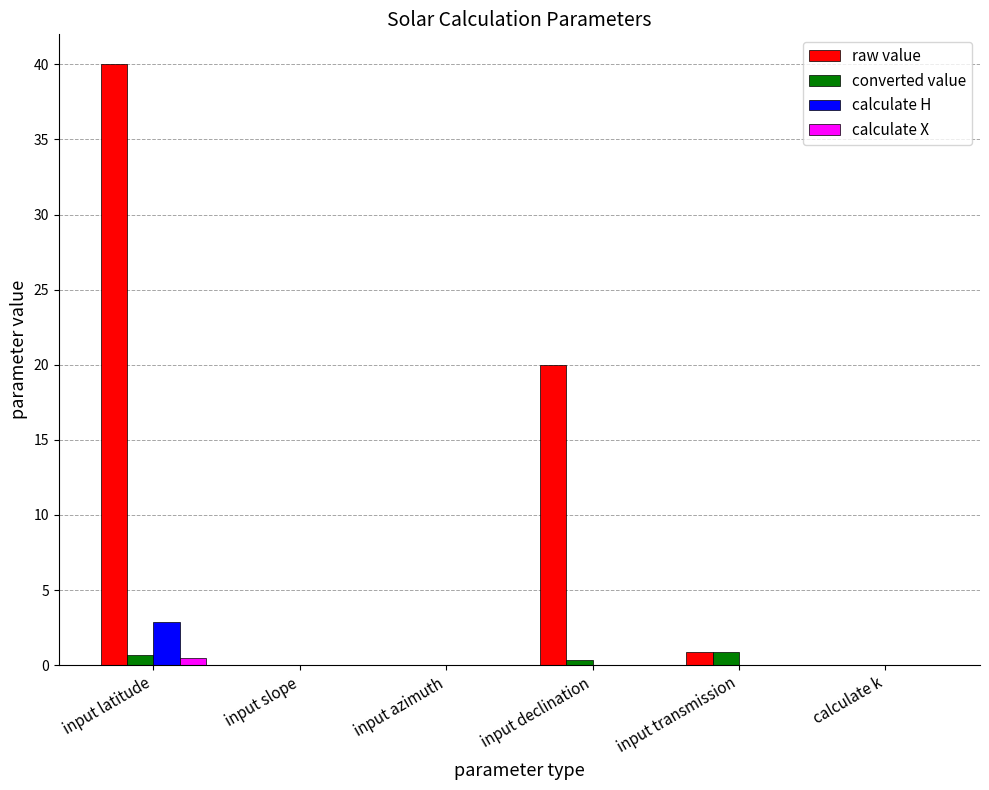

What is the spread (max minus min) of values at input declination?

20.0